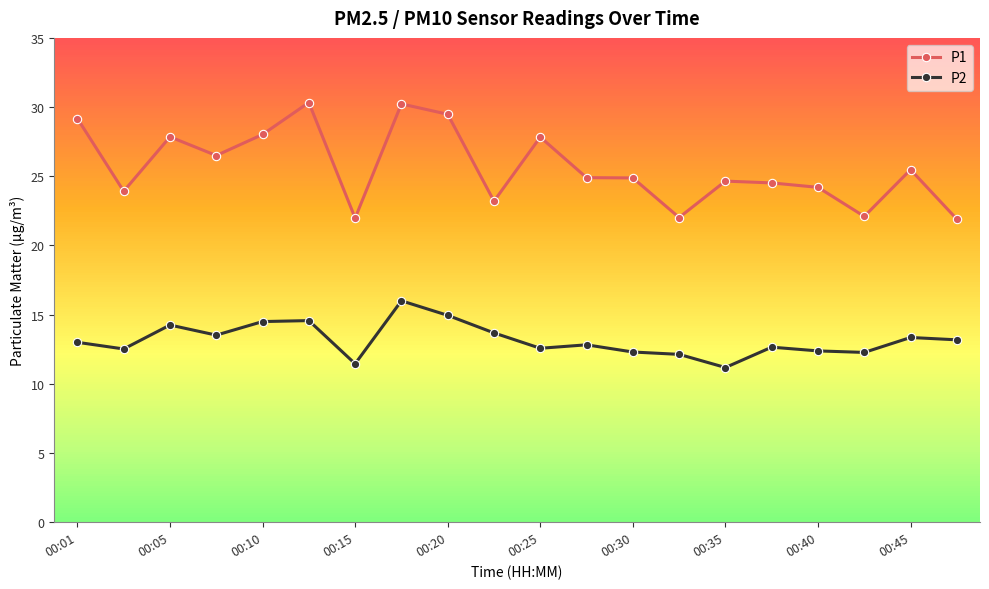

True or false: P2 has more than 1 interior local peaks.

True